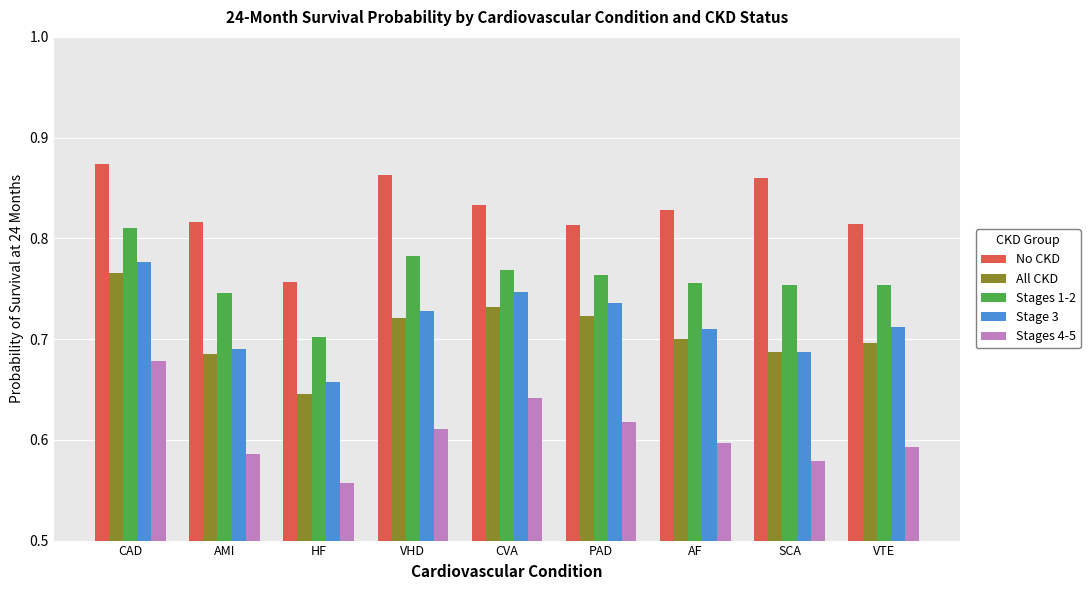

How many series are shown in this chart?

5